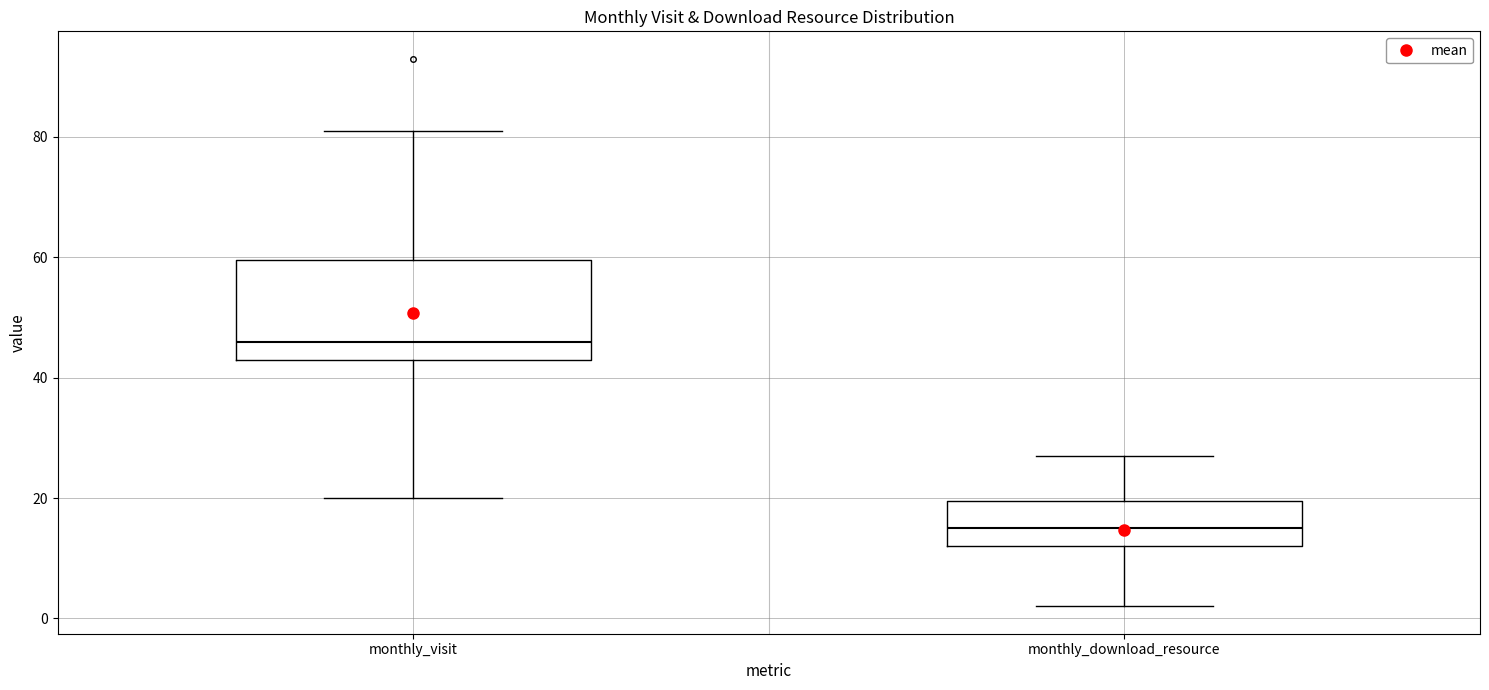

Which box's median line is the lowest?

monthly_download_resource